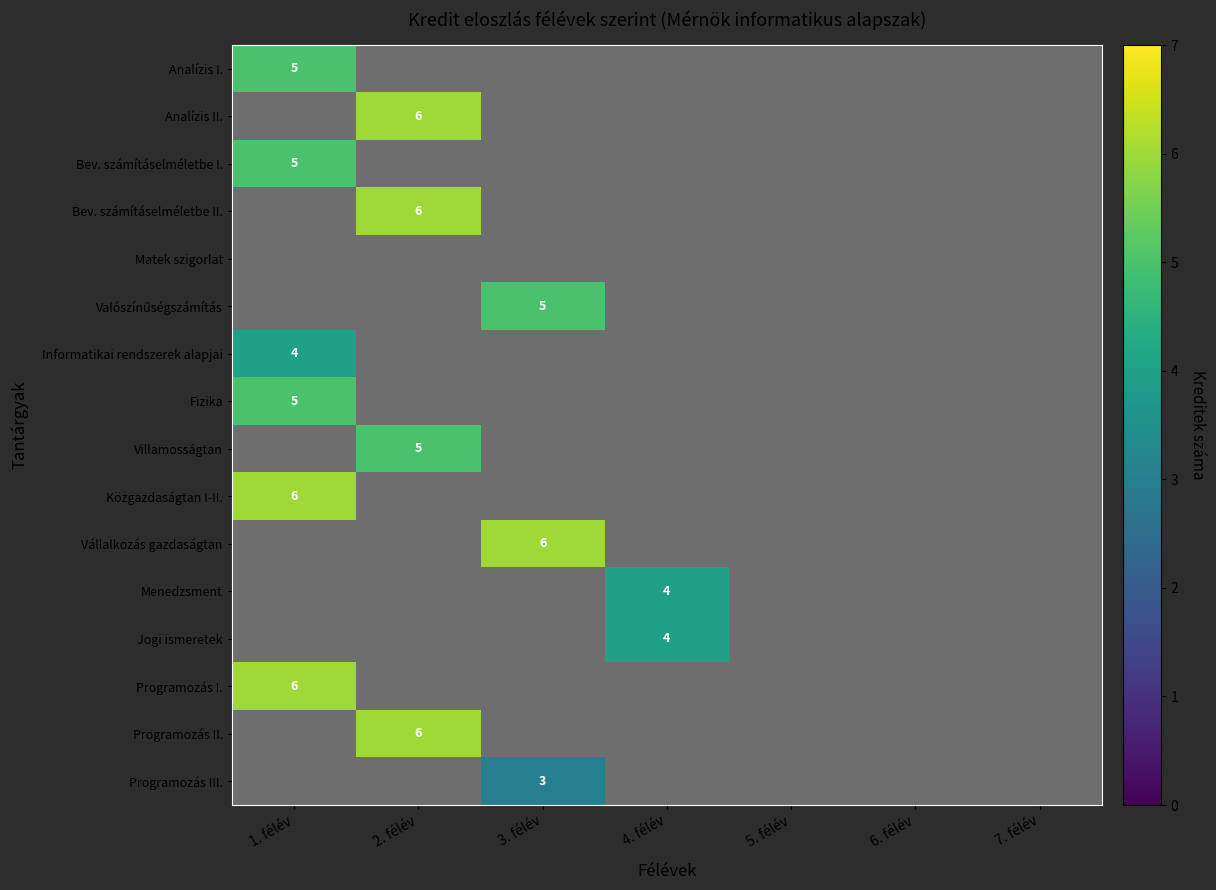

The value of Analízis II. at 2. félév is 6. True or false?

True